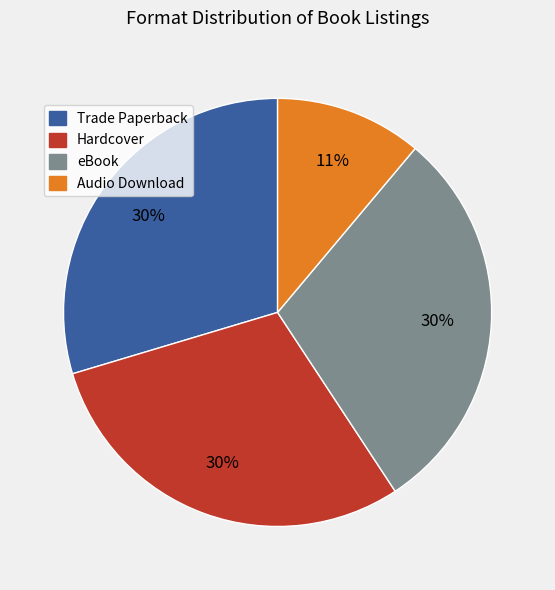

Which slice is the smallest?

Audio Download